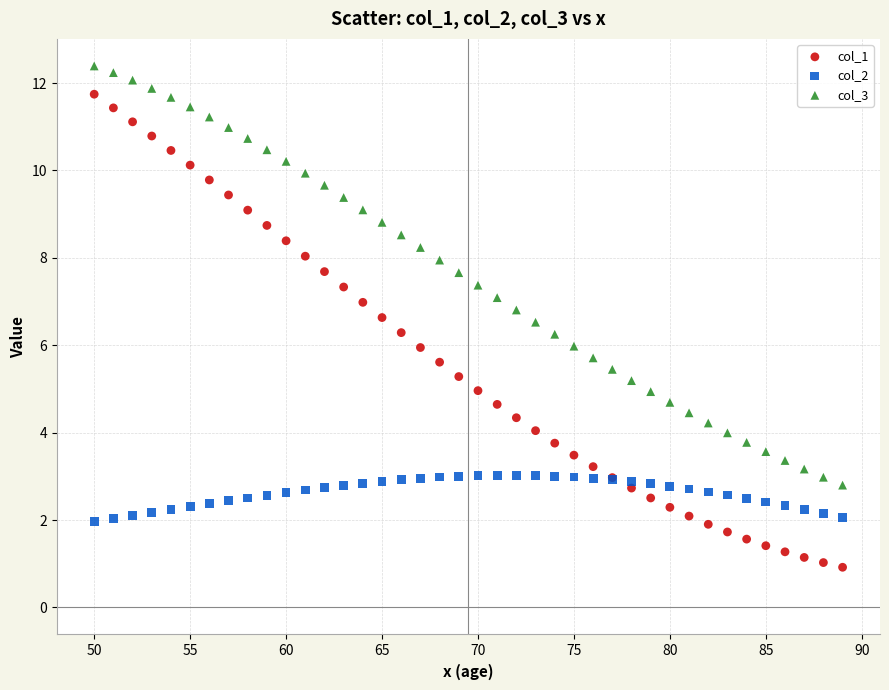

Which series contains the highest Y value?

col_3